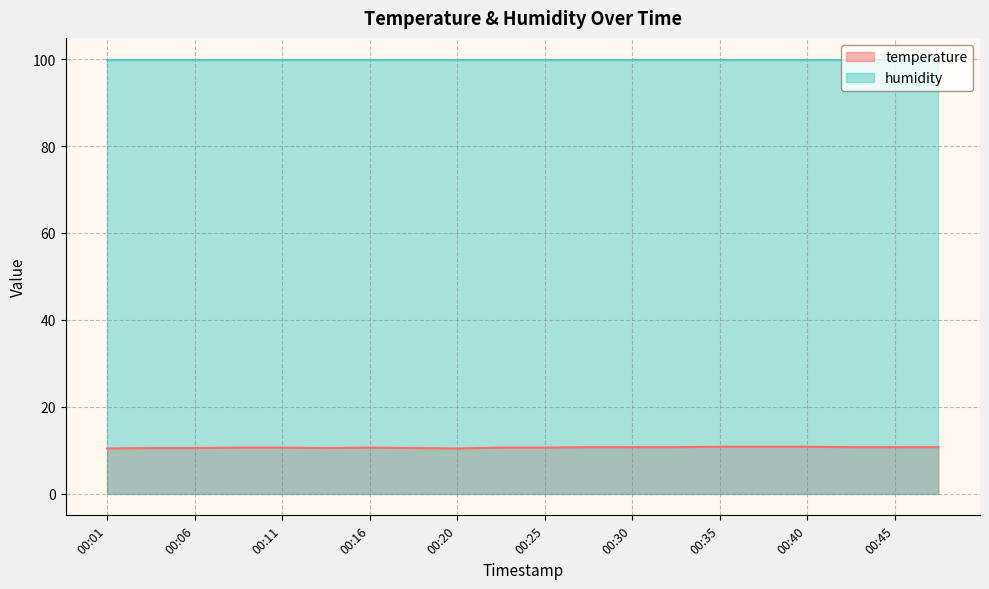

What is the sum of all values?

212.4